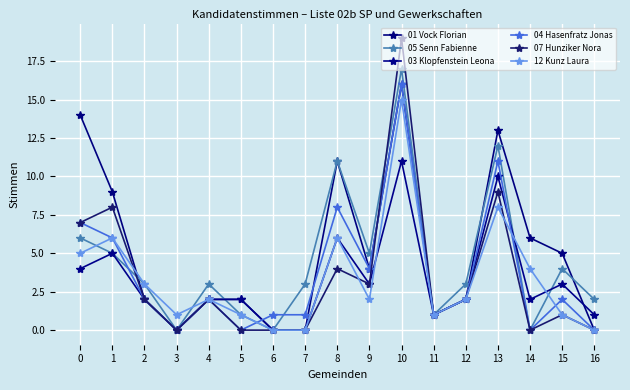

Is it true that 07 Hunziker Nora equals 2 at 12?

True